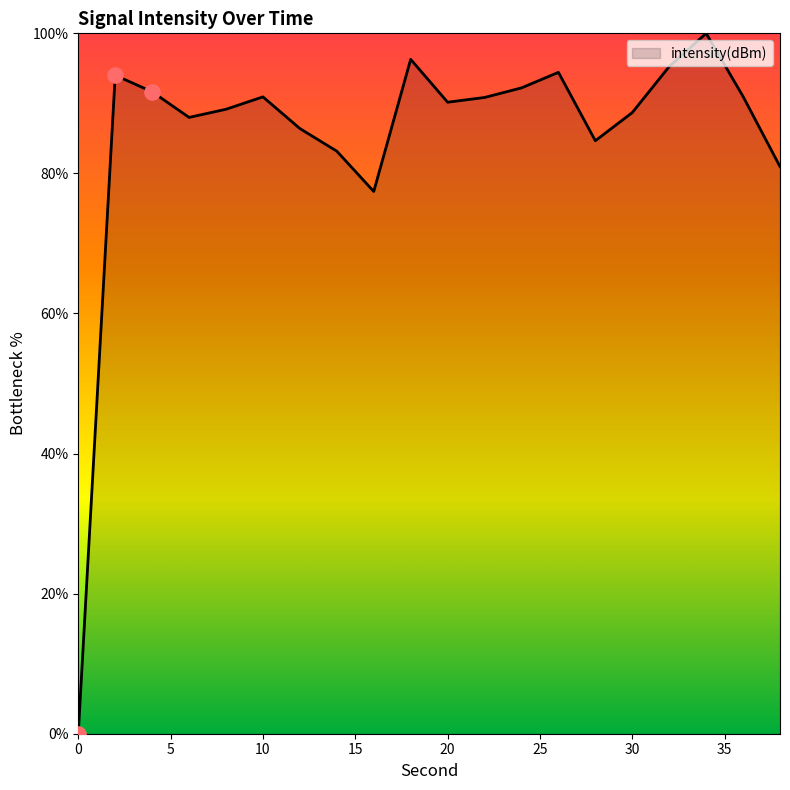

What is the greatest value displayed?

100.0